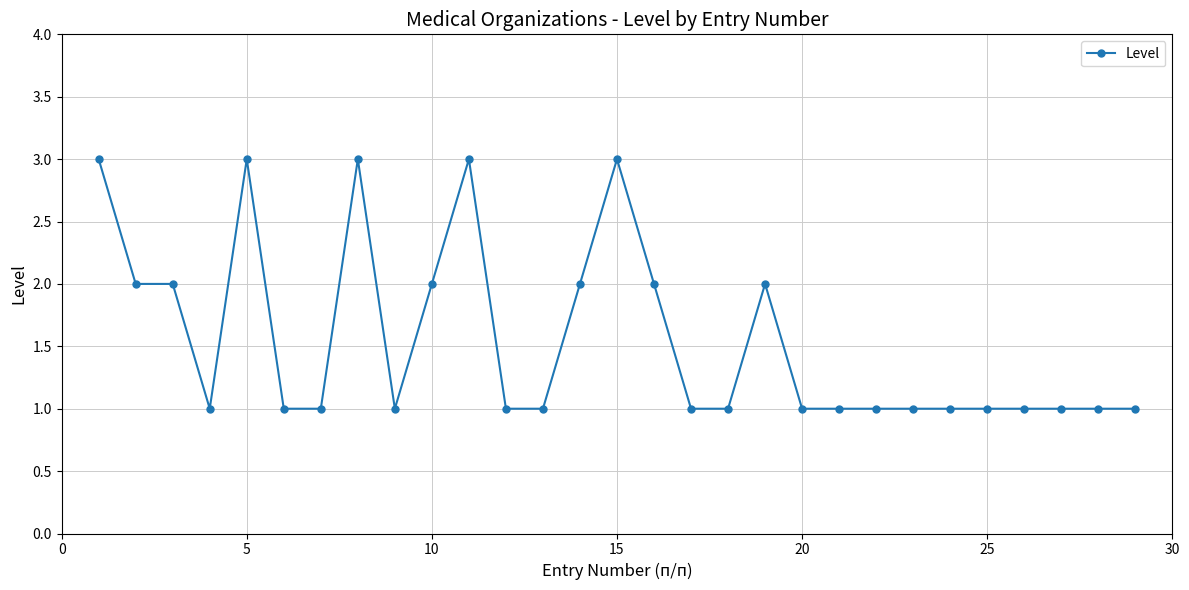

True or false: there are more than 1 points higher than both neighbors.

True